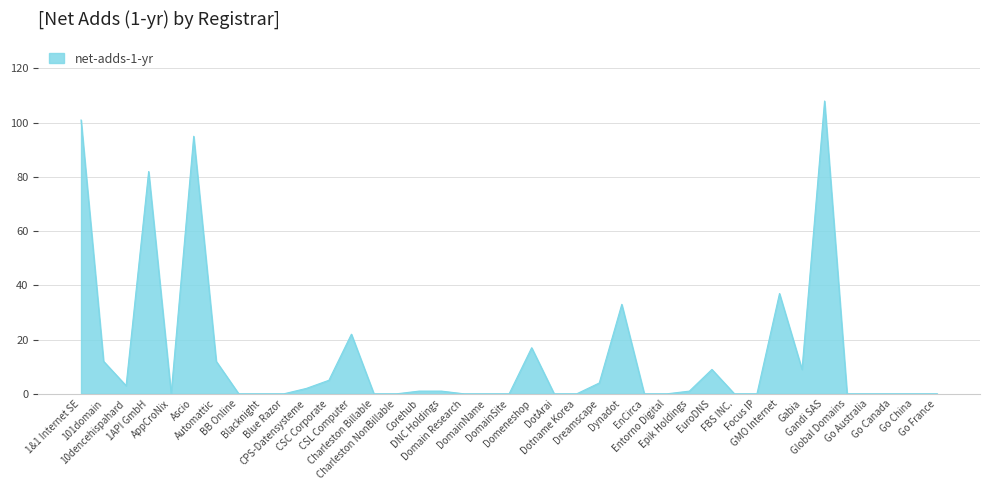

What is the greatest value displayed?

108